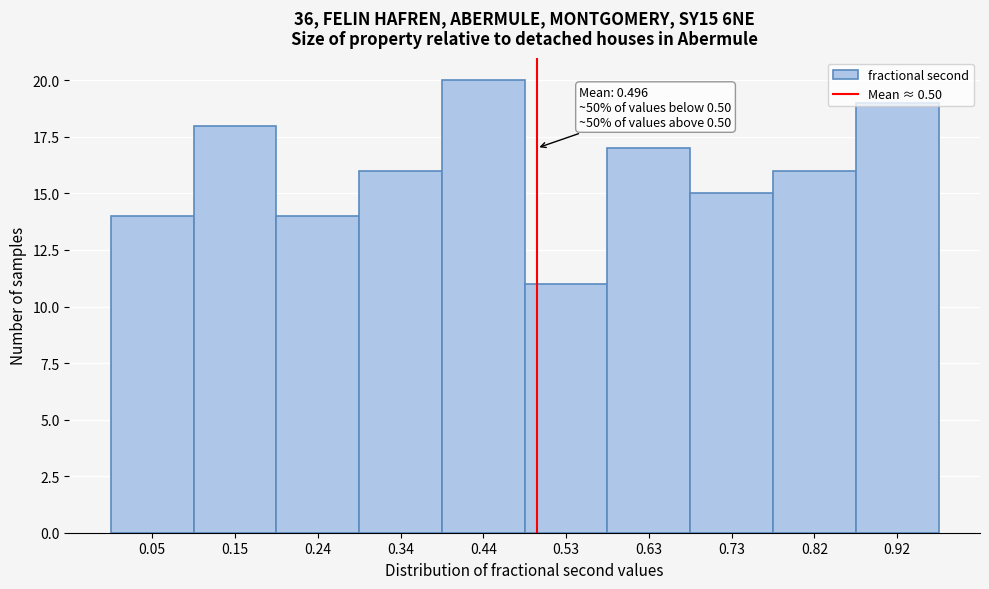

Over which range of the x-axis is the bar tallest?

0.39 to 0.49